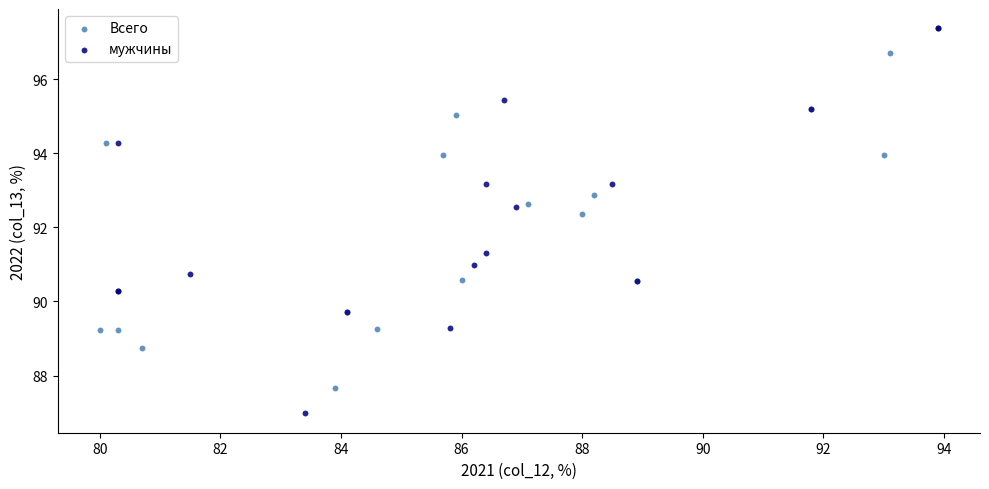

Which series contains the highest Y value?

мужчины